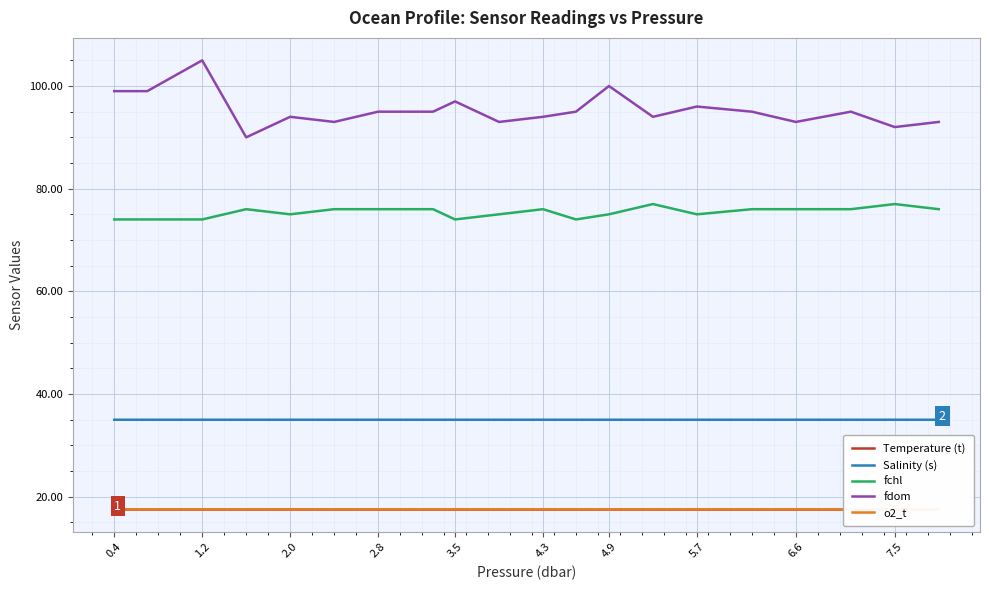

The fdom series shows 94.0 at 4.3. True or false?

True